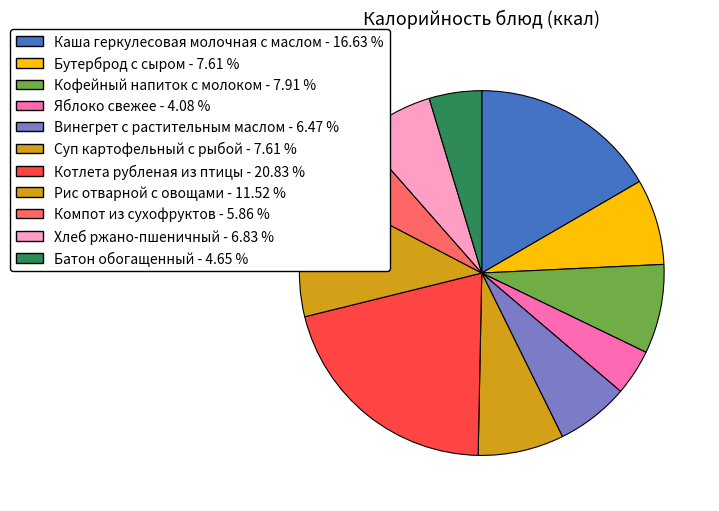

To the nearest percent, what portion does Компот из сухофруктов represent?

6%